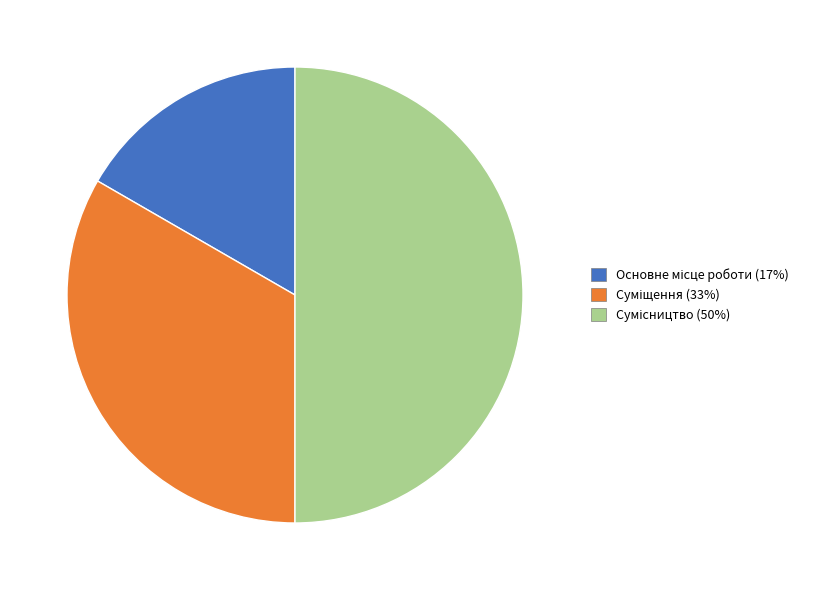

What is the smallest slice in the pie chart?

Основне місце роботи